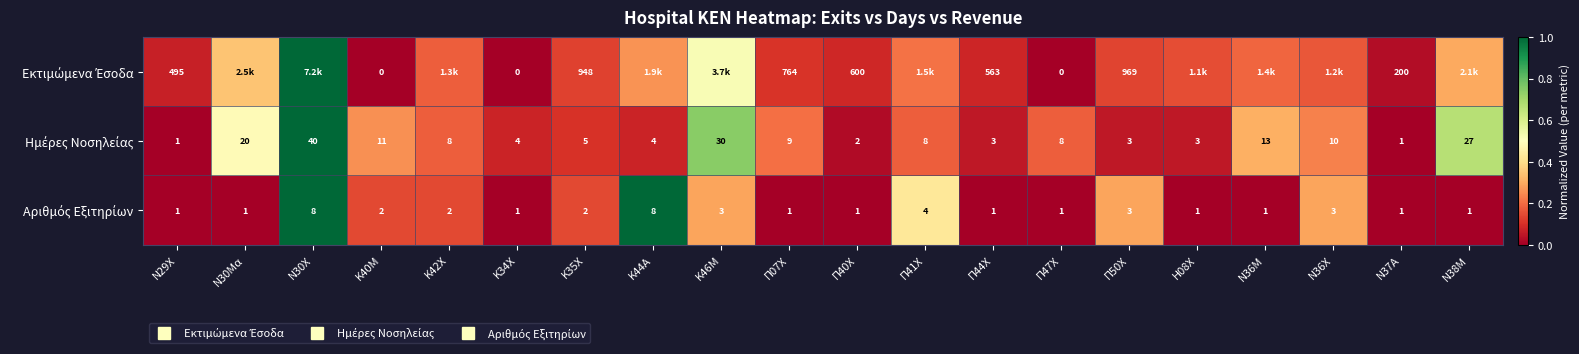

Count the number of data series in this chart.

3